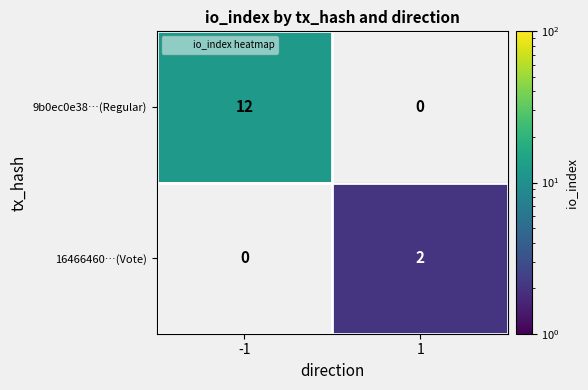

How many series are shown in this chart?

2